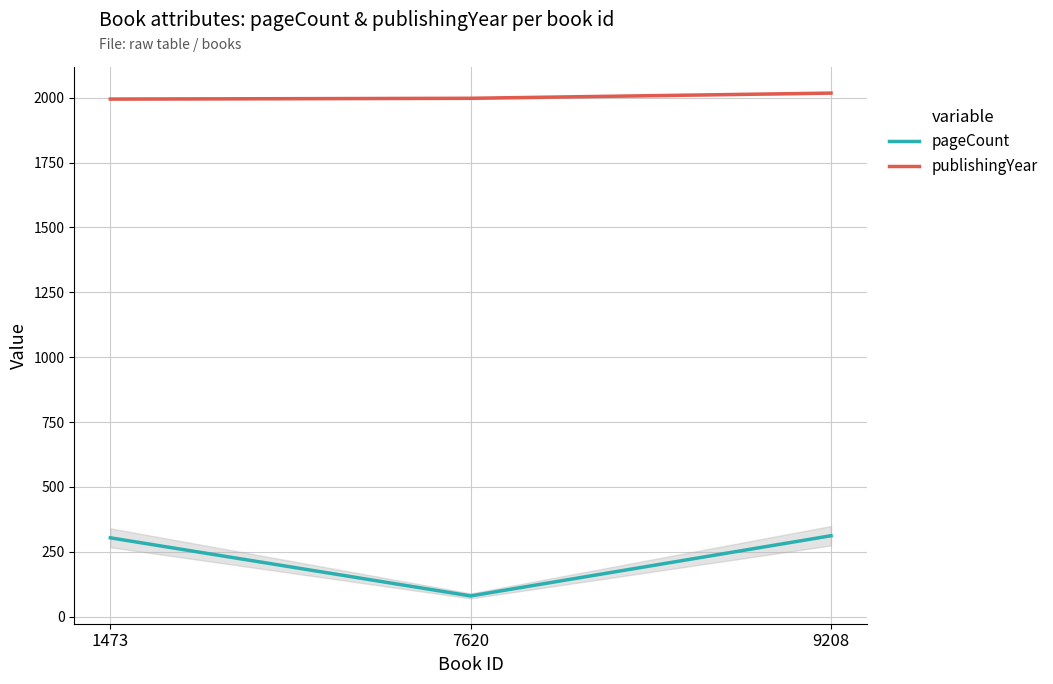

Which series has the largest total across all categories?

publishingYear